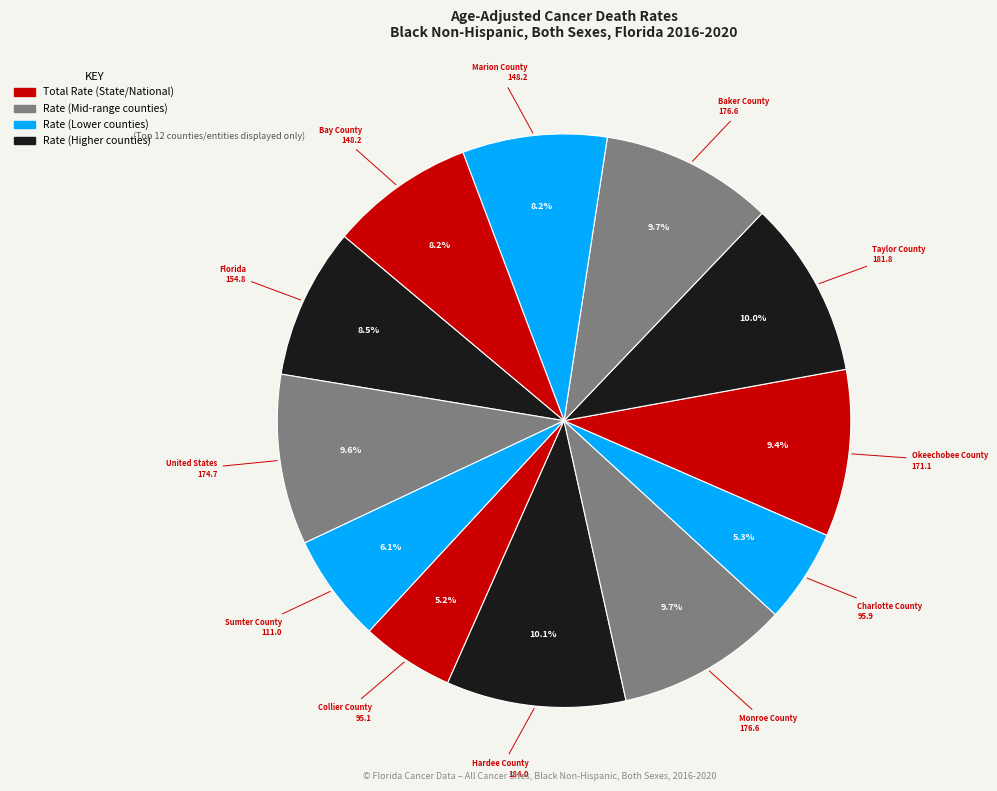

How many segments does this pie chart have?

12